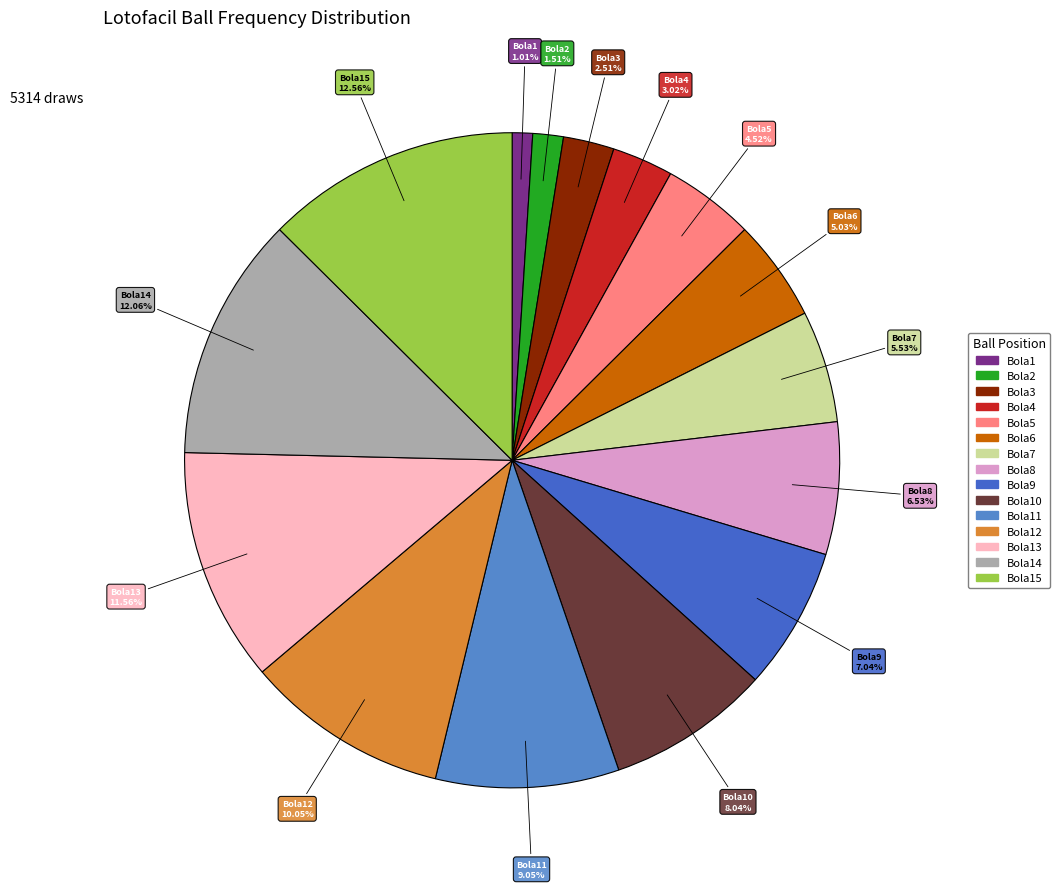

How many slices are in this pie chart?

15